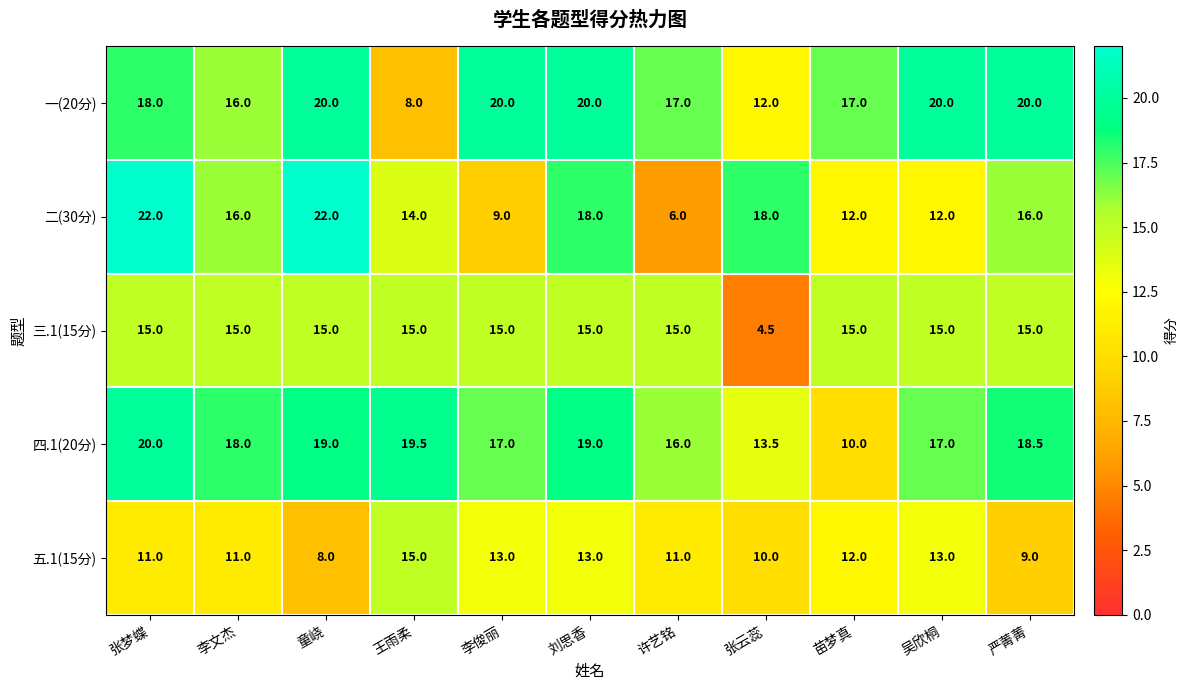

Where is 二(30分) nearest to the value 14?

王雨柔